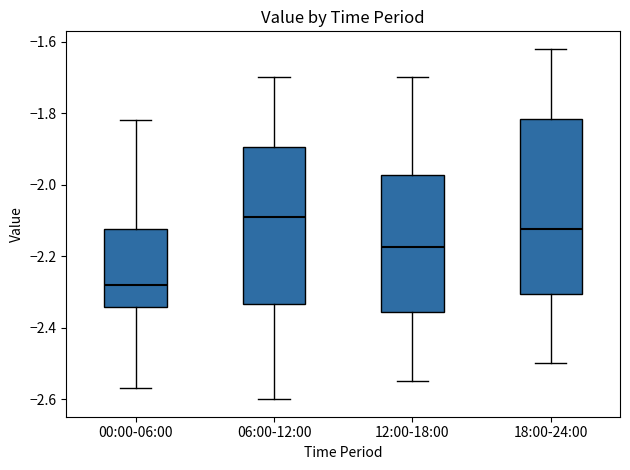

Where does the upper whisker of the box for 06:00-12:00 end on the y-axis? The values are not printed on the chart, so give them approximately, as read against the axis.

-1.70